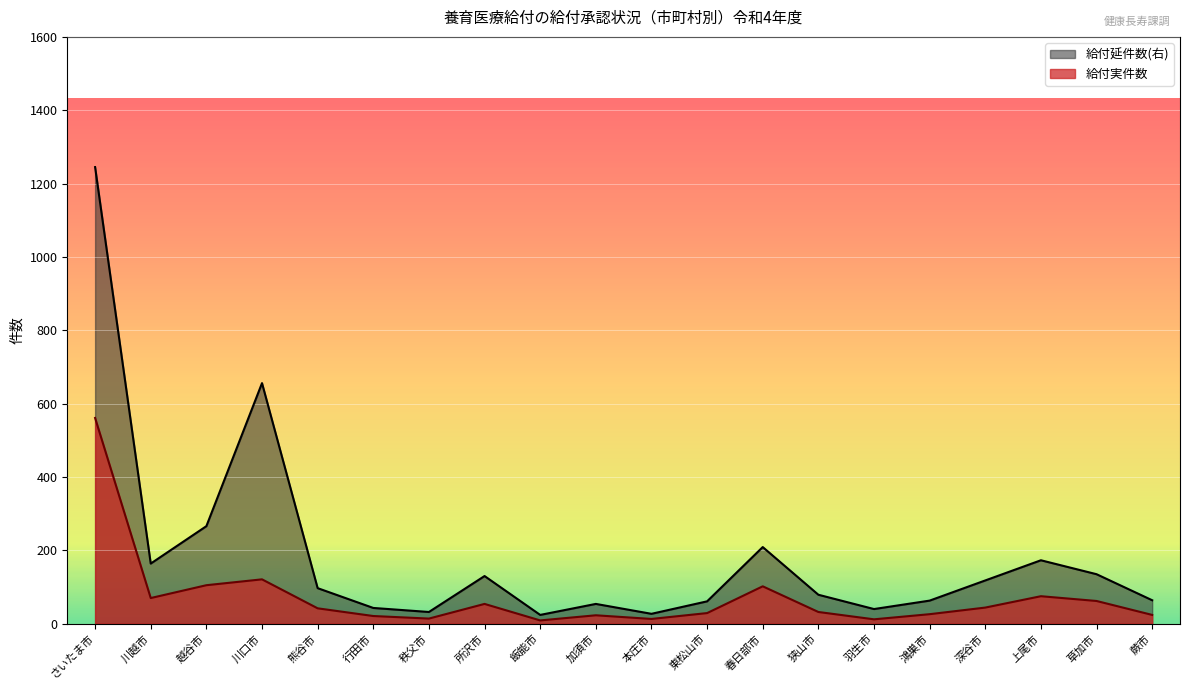

Rank the series by their maximum value, from lowest to highest.

給付実件数, 給付延件数(右)